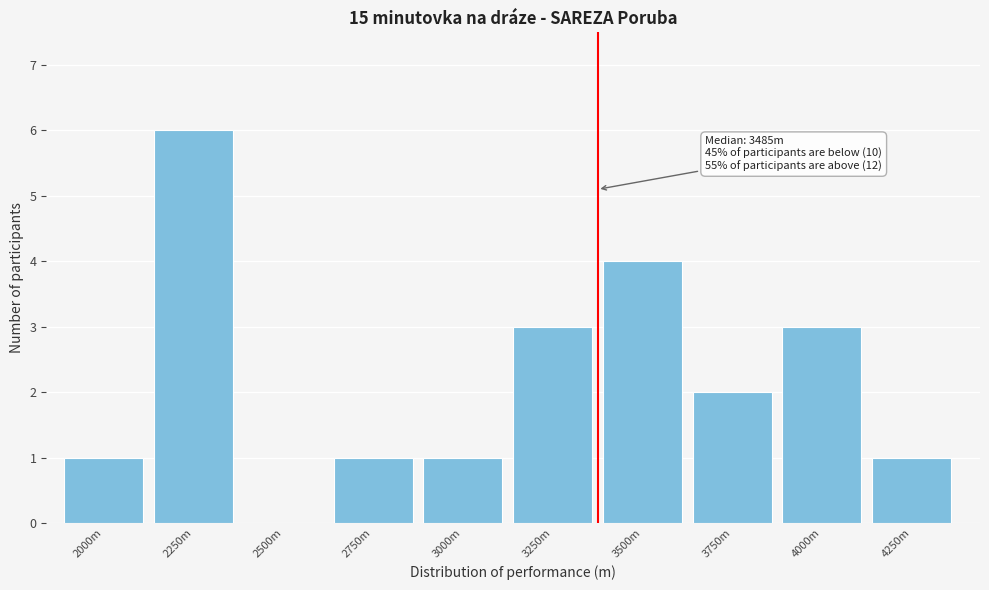

Reading left to right, extract all data points from this chart.

2000m=1	2250m=6	2500m=0	2750m=1	3000m=1	3250m=3	3500m=4	3750m=2	4000m=3	4250m=1